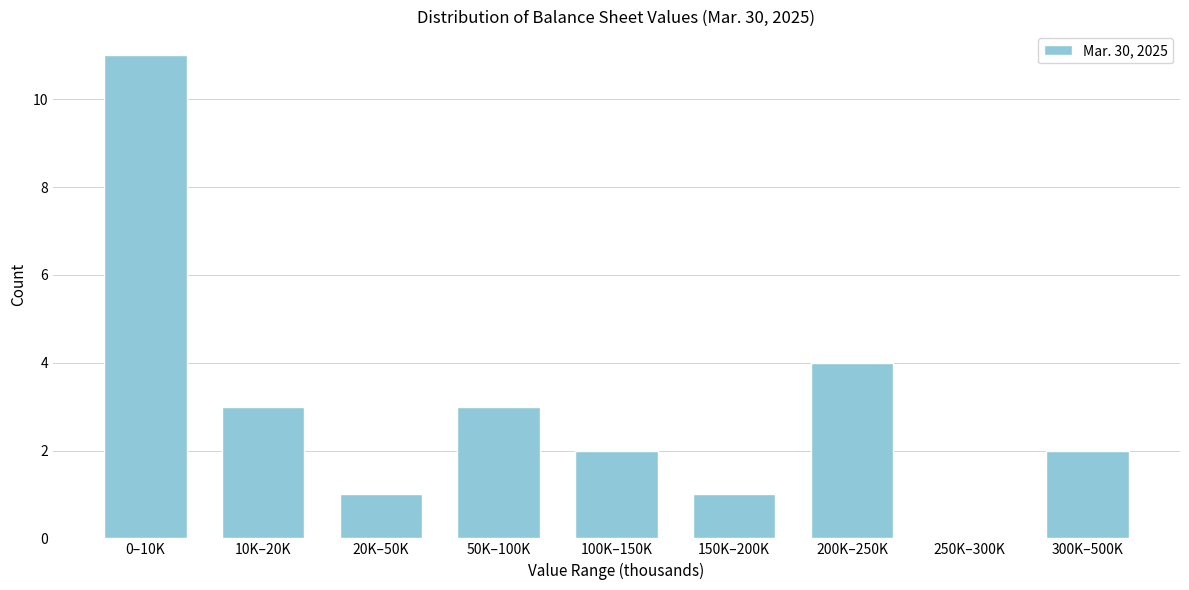

Reading left to right, transcribe all the data shown in this chart.

0–10K=11	10K–20K=3	20K–50K=1	50K–100K=3	100K–150K=2	150K–200K=1	200K–250K=4	250K–300K=0	300K–500K=2